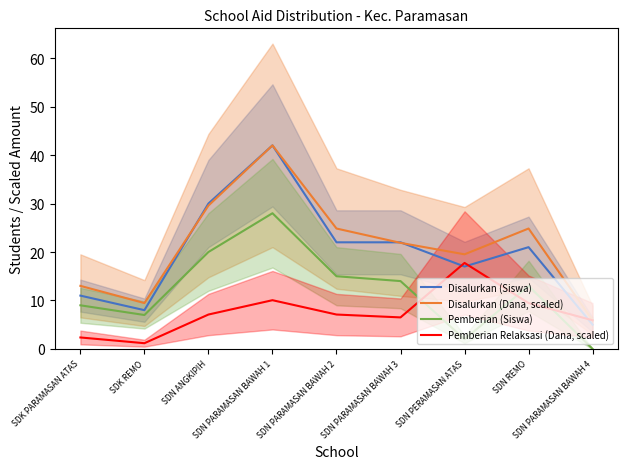

Between SDK PARAMASAN ATAS and SDN REMO, which series saw the biggest shift?

Disalurkan (Dana, scaled)